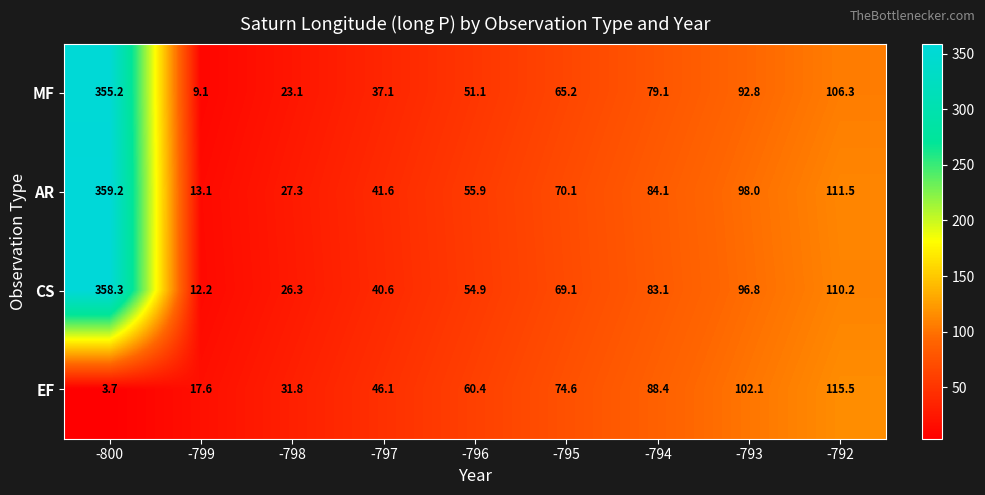

Which category has the lowest value across all series?

-800